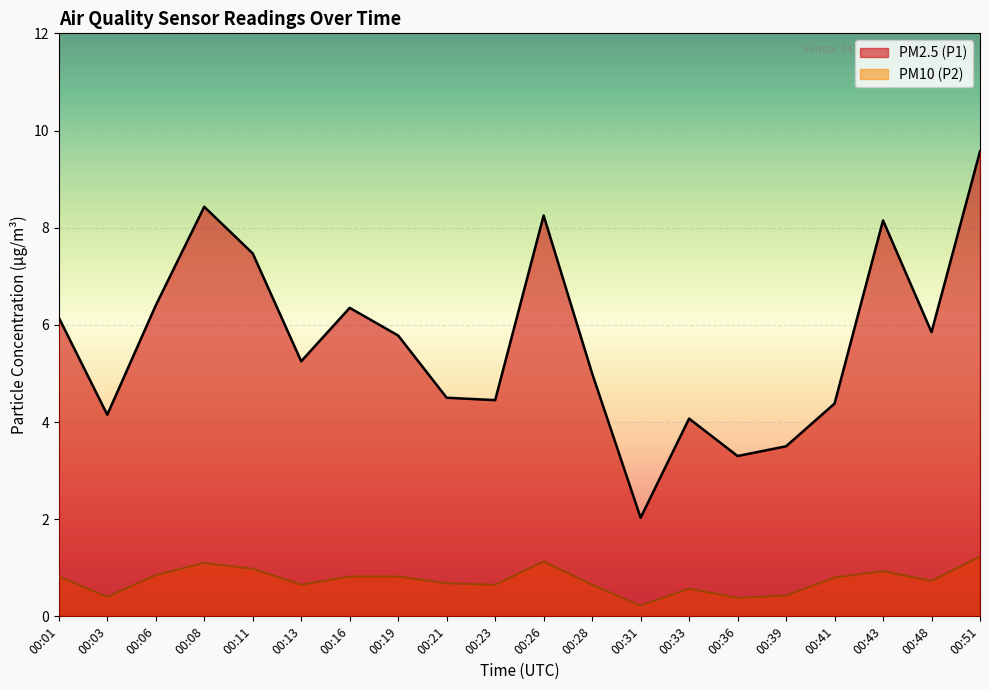

Is the value of PM2.5 (P1) at 00:39 greater than the value of PM10 (P2) at 00:36?

Yes